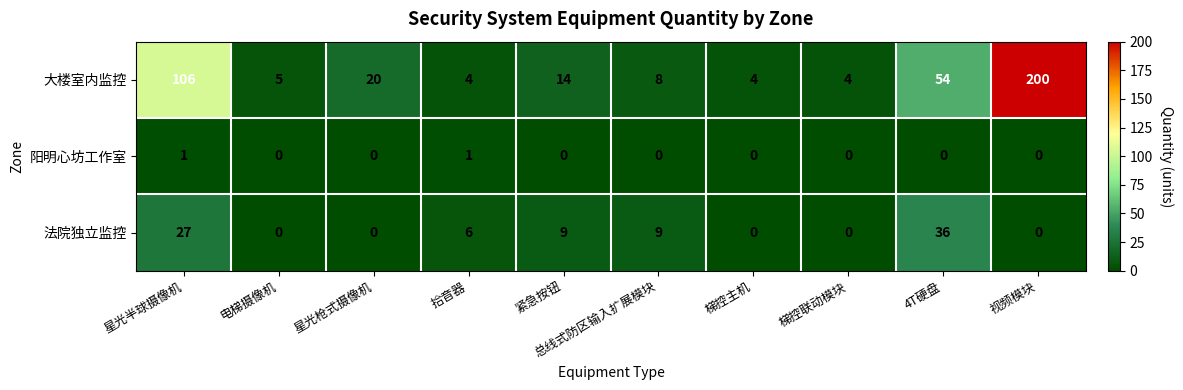

Which category has the highest value across all series?

视频模块